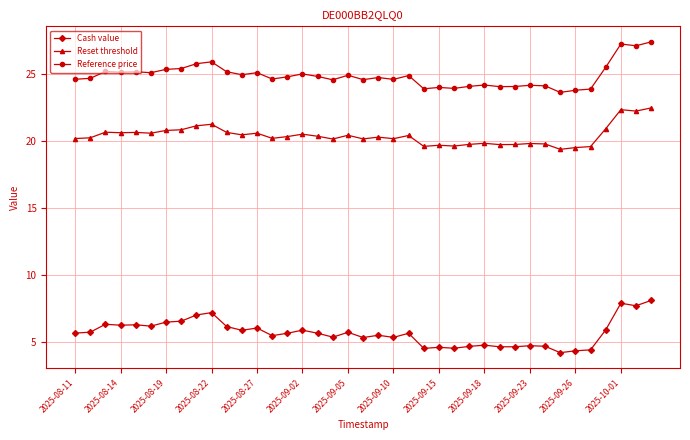

Which series has the largest total across all categories?

Reference price